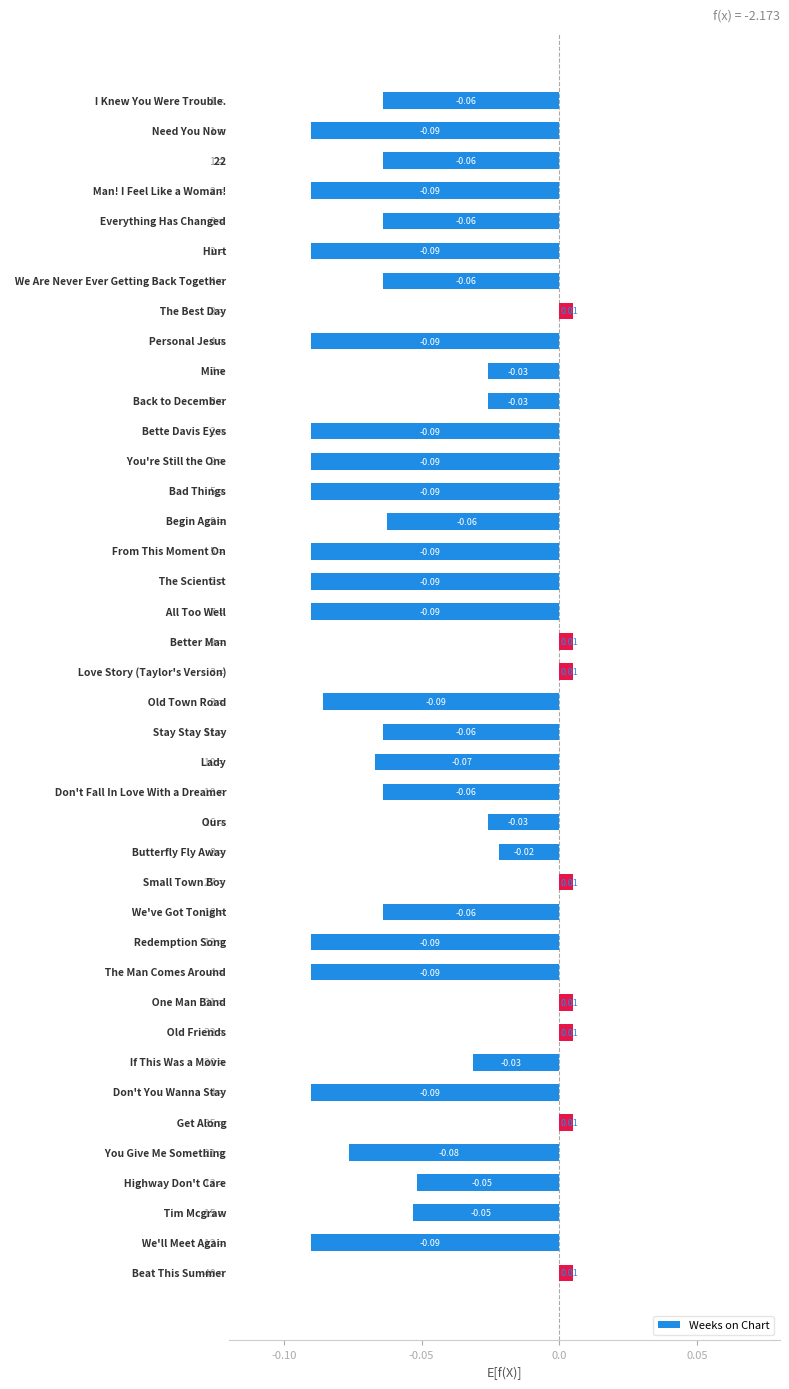

Count the number of values greater than 0.

8